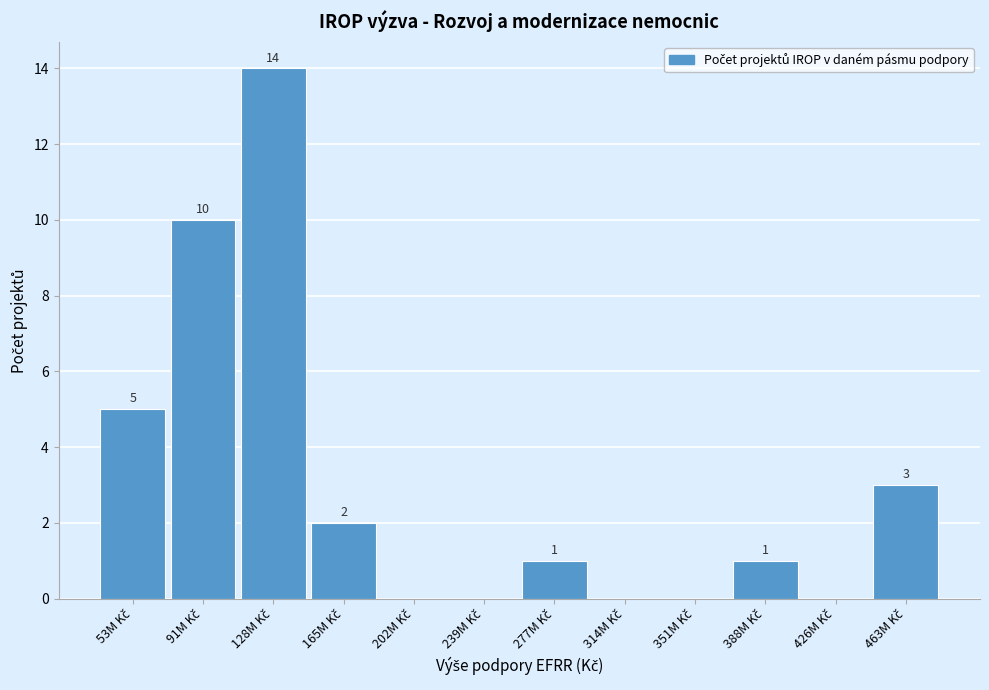

What is the sum of all values?

36